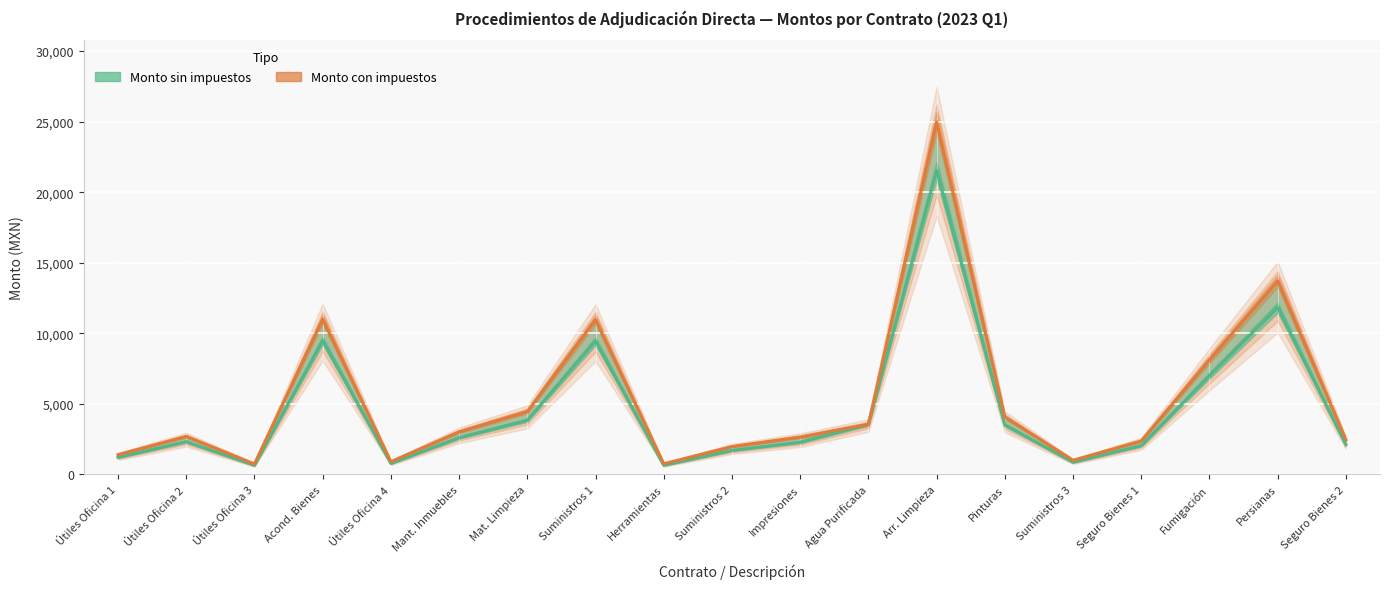

True or false: Monto sin impuestos has a value of 3732.8 at Mant. Inmuebles.

False